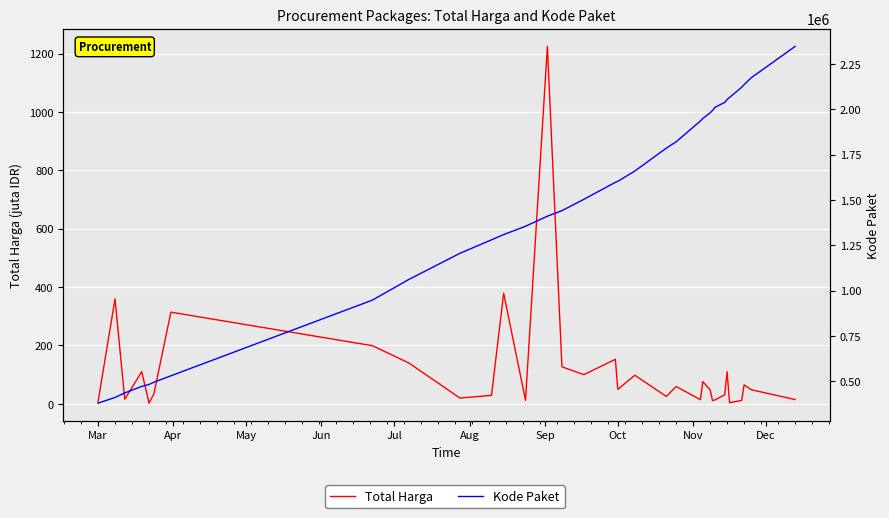

Where does the Kode Paket series first go above 1597005?

Oct